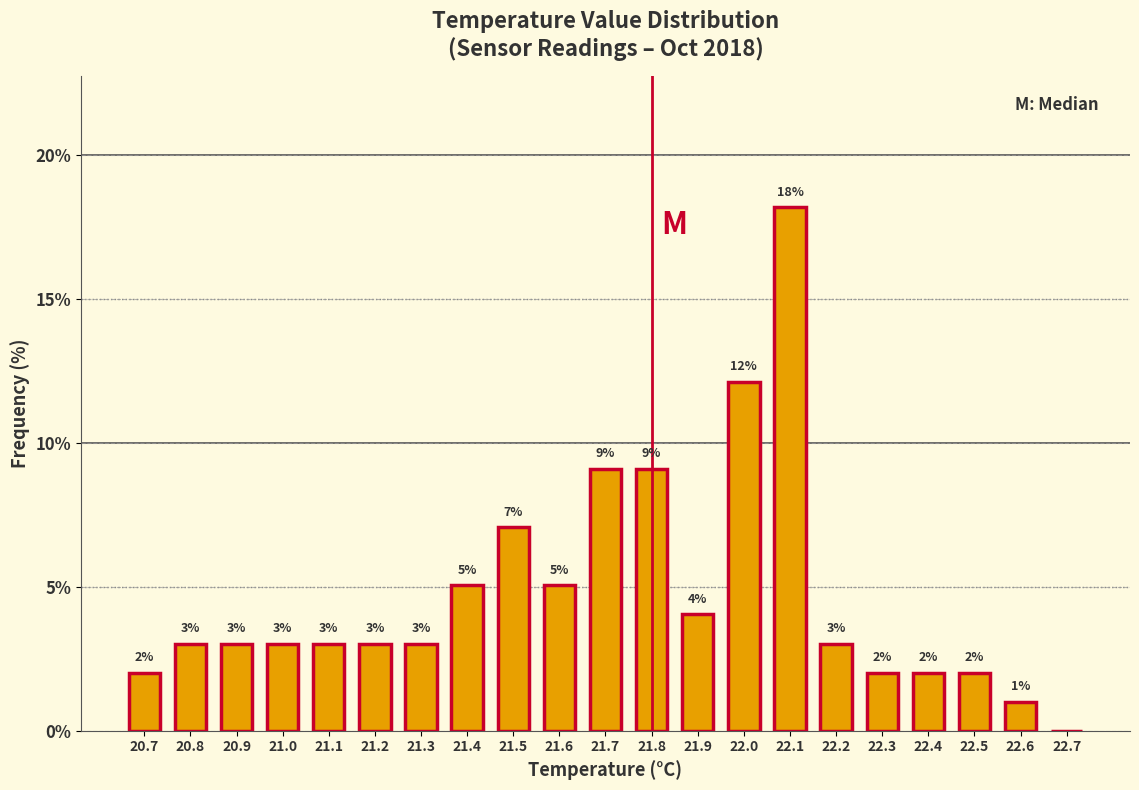

Over which range of the x-axis is the bar tallest?

22.05 to 22.15